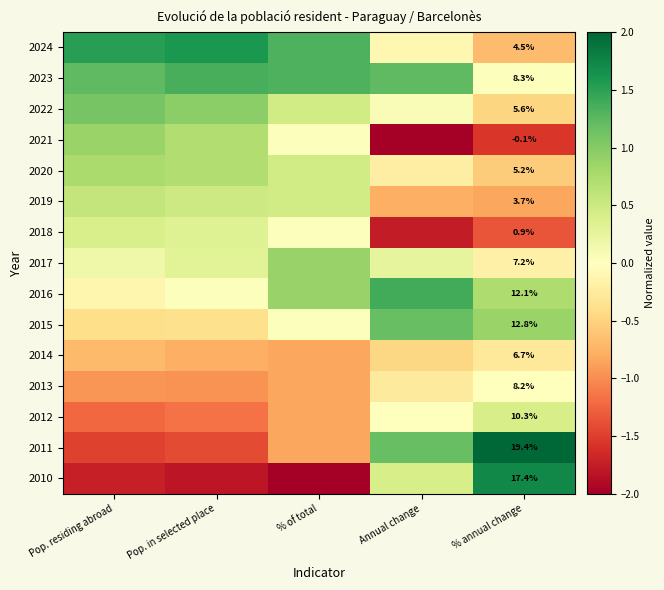

List the labels in order of 2012 value, largest first.

% annual change, Annual change, % of total, Pop. in selected place, Pop. residing abroad